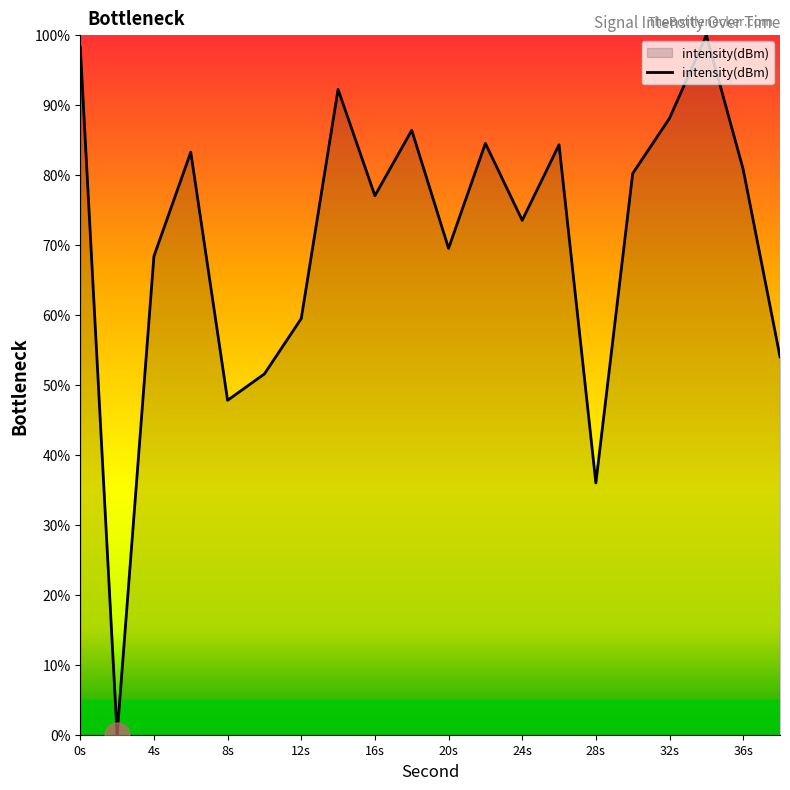

What is the greatest value displayed?

100.0